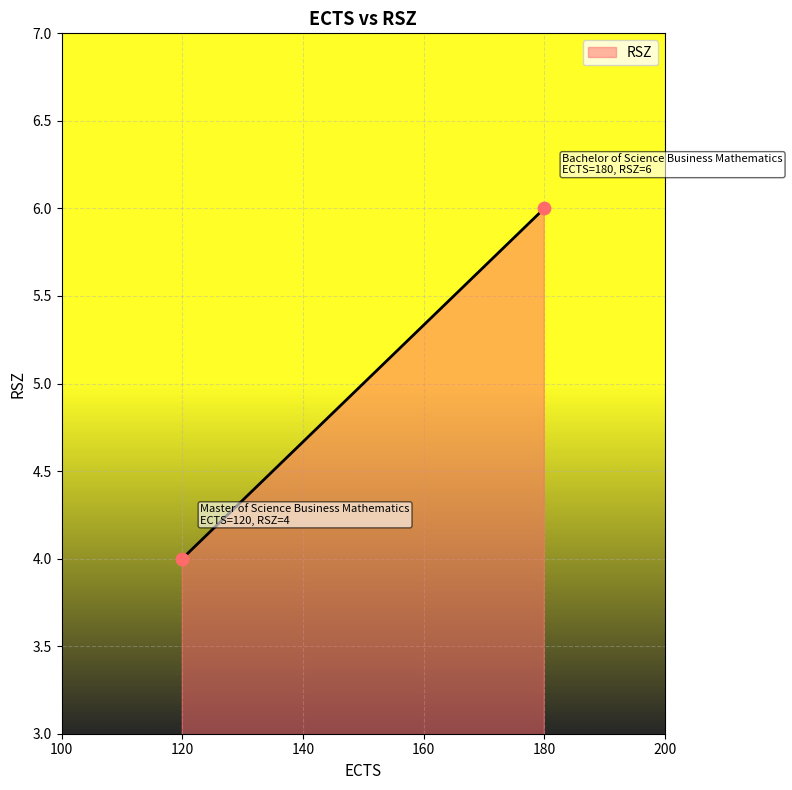

What is the range of X values (max minus min)?

60